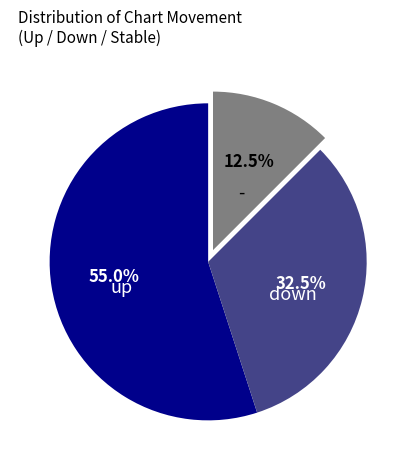

Is there any slice that represents more than half of the pie?

Yes